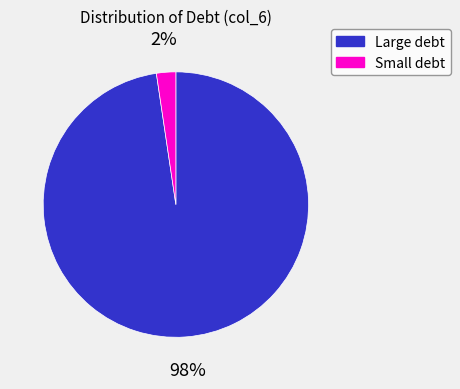

To the nearest percent, what is the combined percentage of Small debt and Large debt?

100%